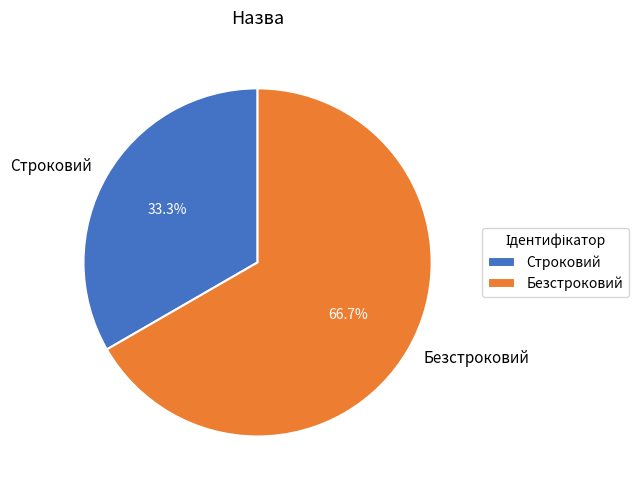

Which has a higher value, Безстроковий or Строковий?

Безстроковий